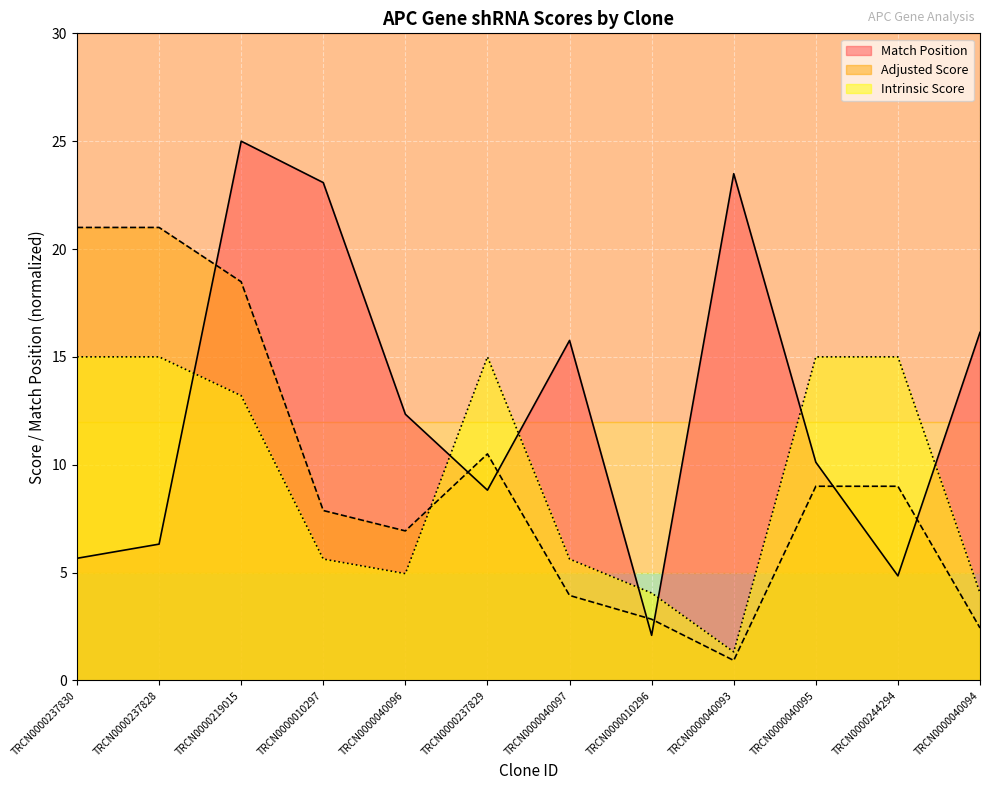

What is the greatest value displayed?

25.0